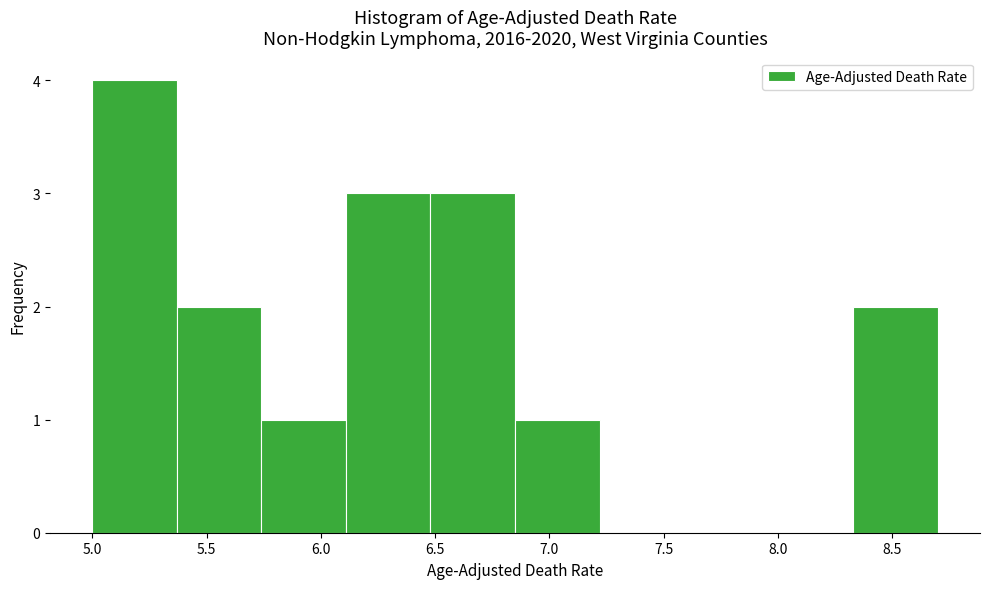

Over which range of the x-axis is the bar tallest?

5.00 to 5.37